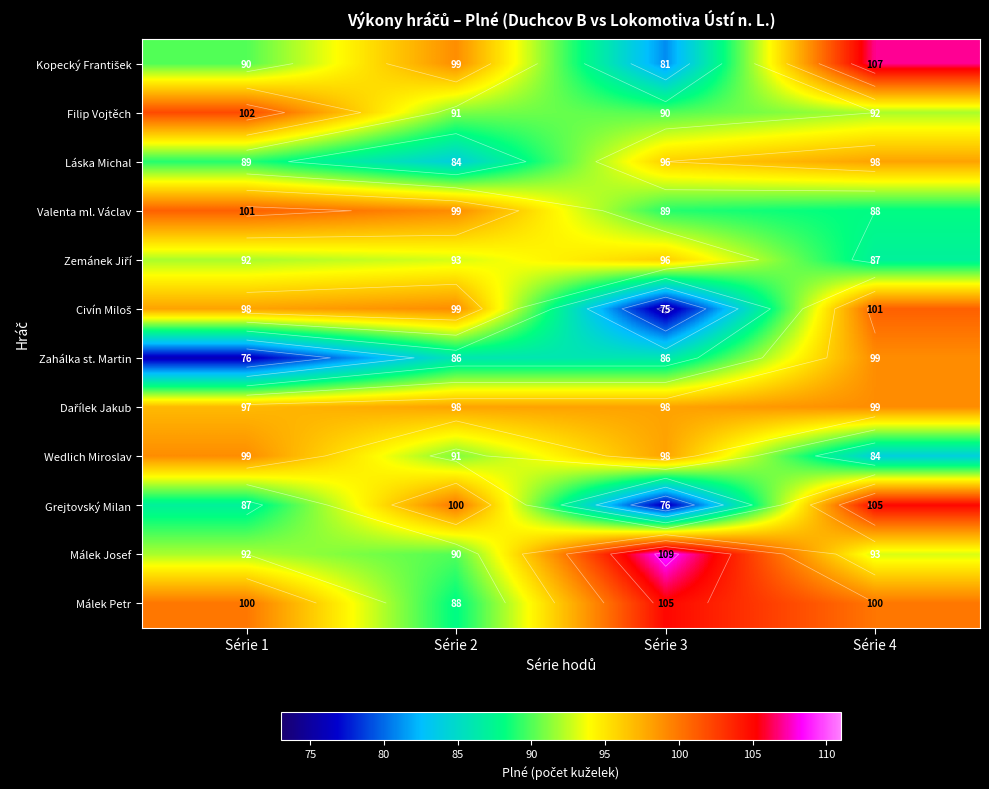

What is the total value across all series at Série 3?

1099